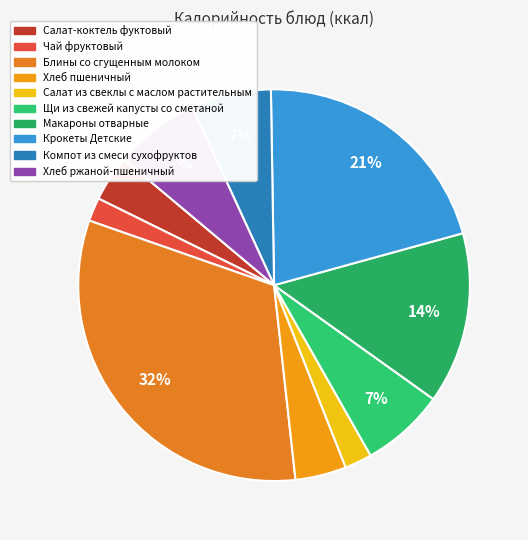

Rank the categories by value from lowest to highest.

Чай фруктовый, Салат из свеклы с маслом растительным, Салат-коктель фуктовый, Хлеб пшеничный, Компот из смеси сухофруктов, Щи из свежей капусты со сметаной, Хлеб ржаной-пшеничный, Макароны отварные, Крокеты Детские, Блины со сгущенным молоком